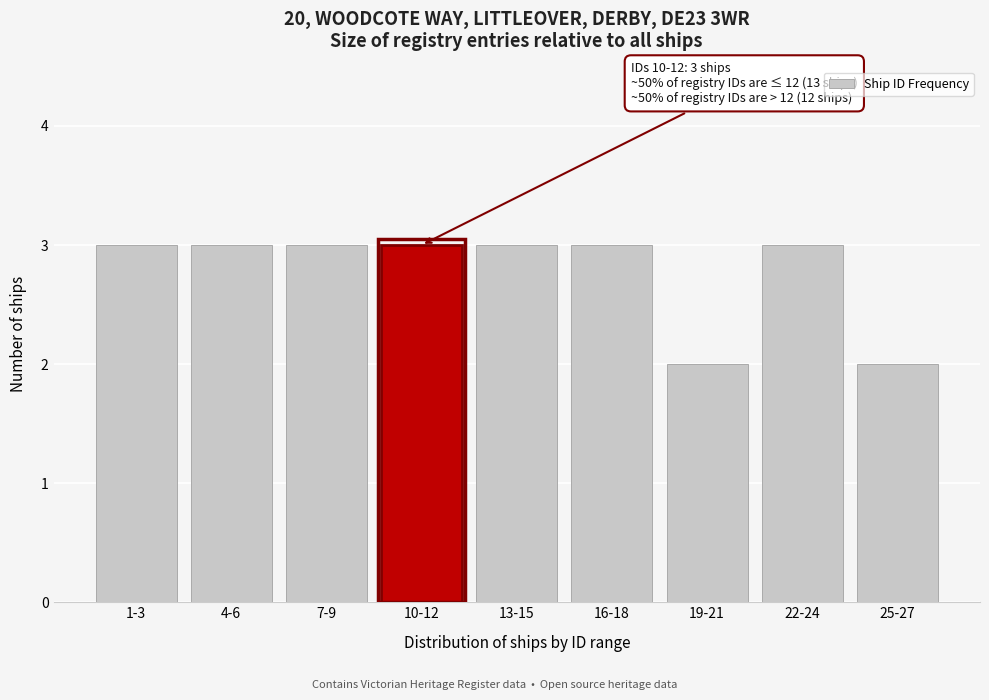

Reading left to right, list all the values displayed in this chart.

1-3=3	4-6=3	7-9=3	10-12=3	13-15=3	16-18=3	19-21=2	22-24=3	25-27=2